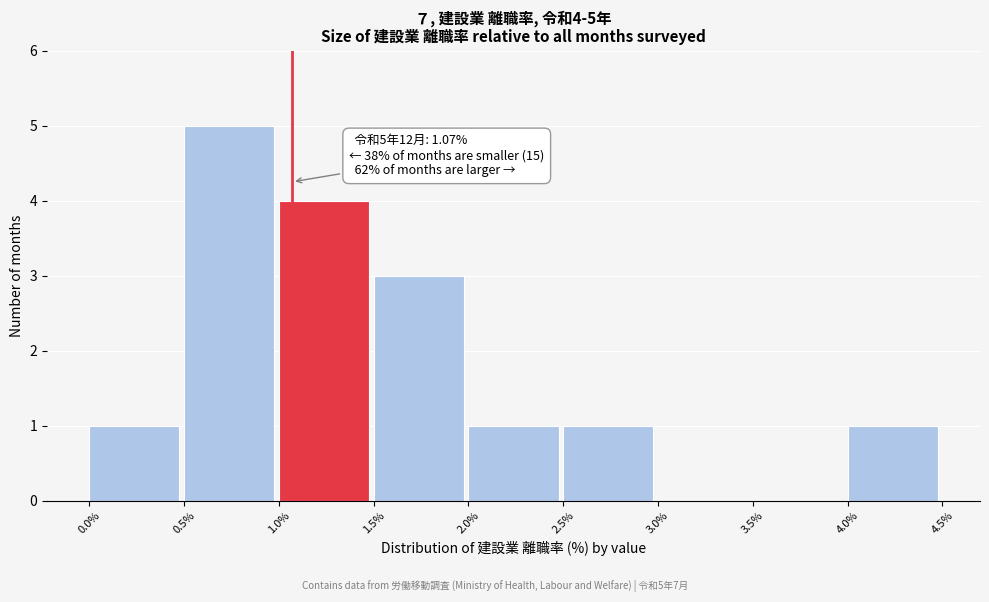

Which range on the x-axis has the tallest bar?

0.5% to 1.0%